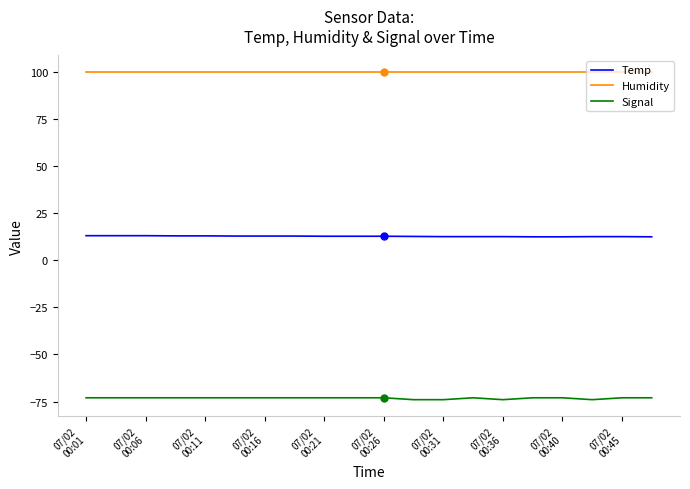

What is the minimum value shown in the chart?

-74.0